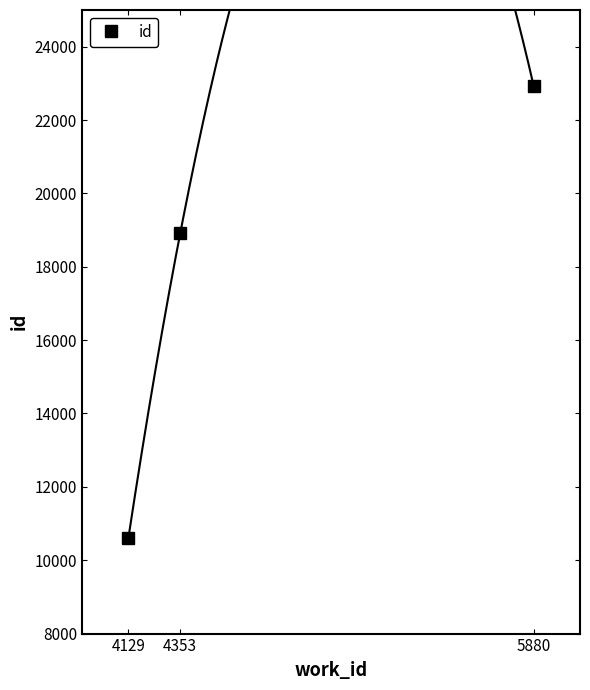

The chart shows a value of 10597 at 4129. True or false?

True